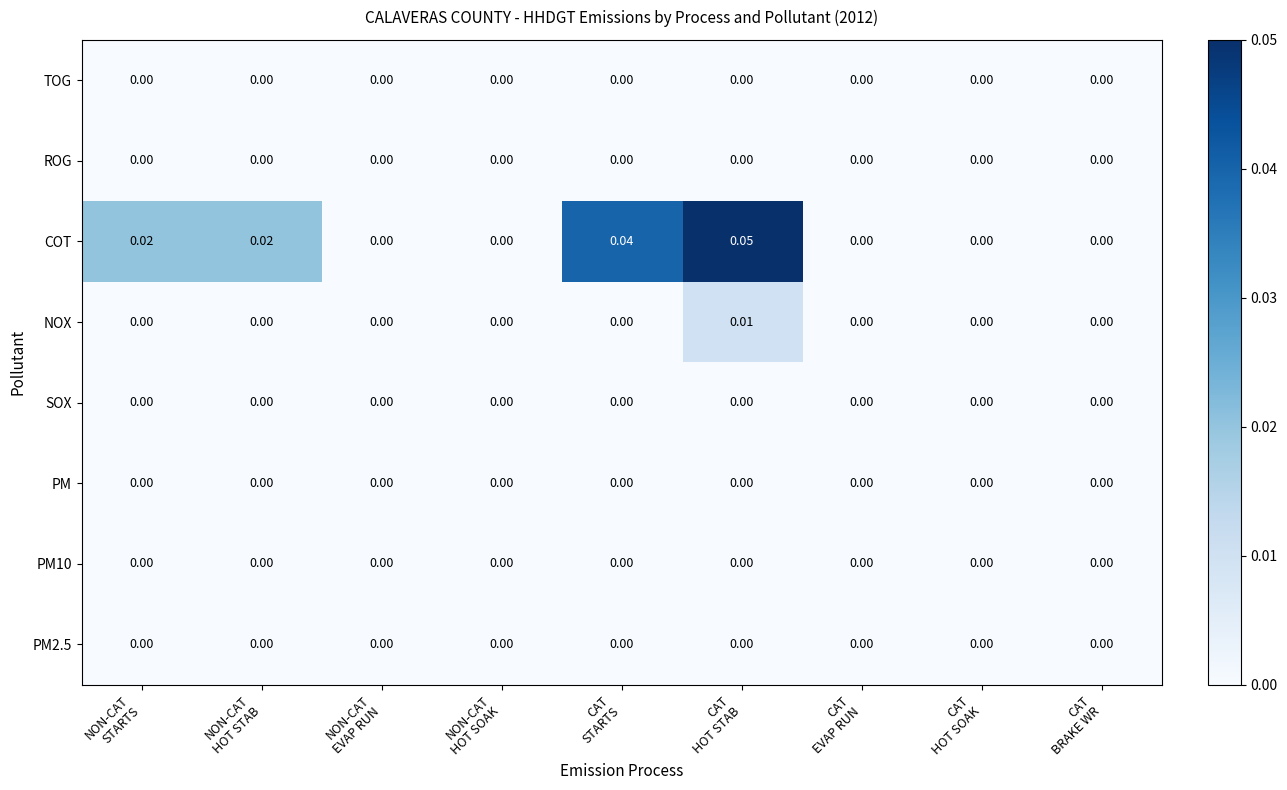

Which series has the largest total across all categories?

COT